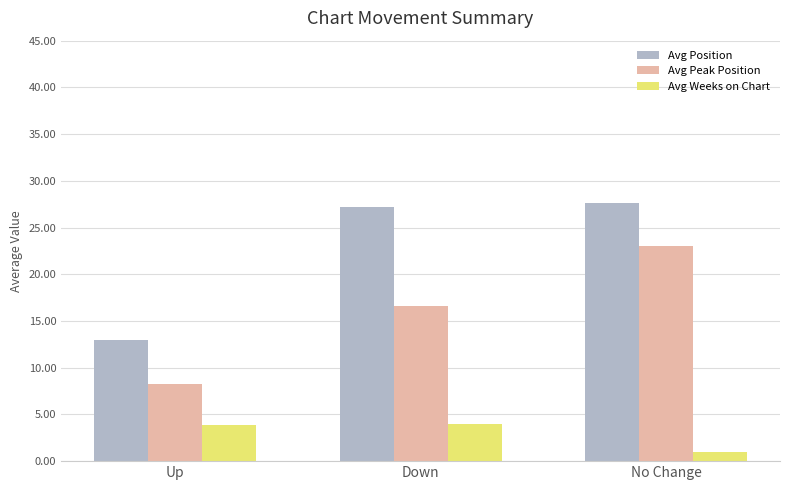

How many values in the Avg Peak Position series are below 16?

1